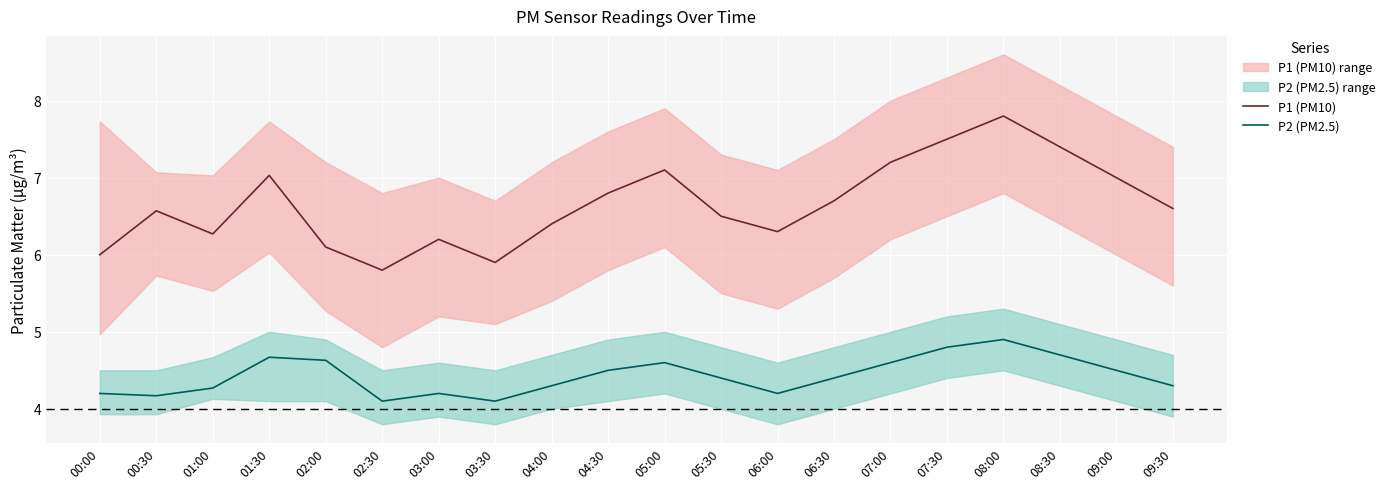

Rank the series by their average value, from lowest to highest.

P2 (PM2.5), P1 (PM10)